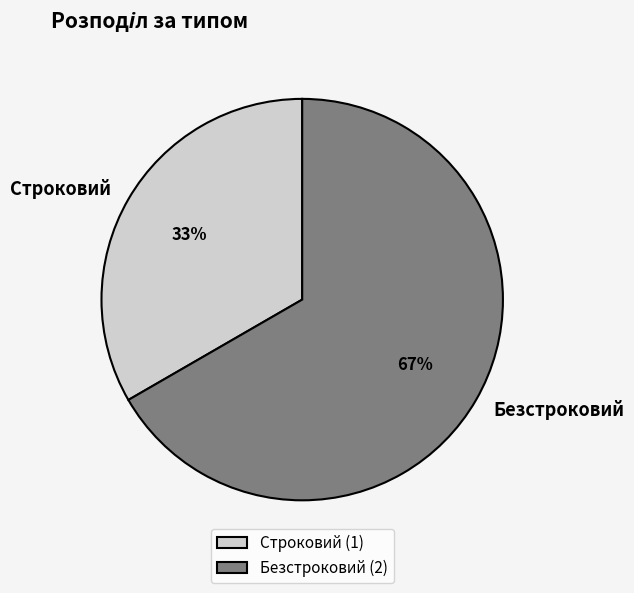

How many segments does this pie chart have?

2